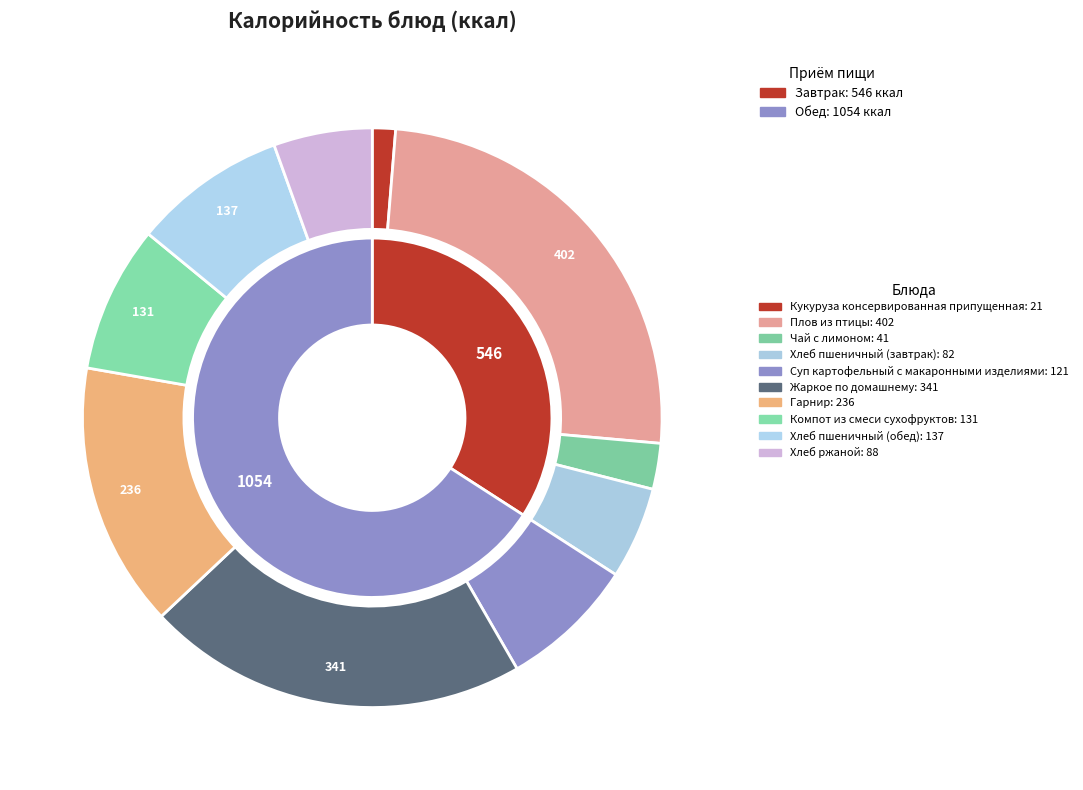

Is it true that Кукуруза консервированная припущенная is 11% of the pie?

False